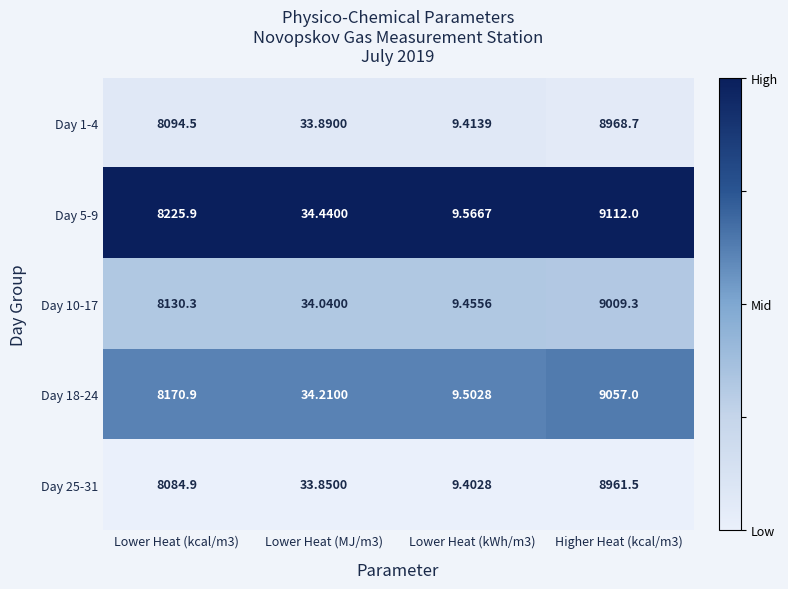

Which category has the highest value across all series?

Higher Heat (kcal/m3)